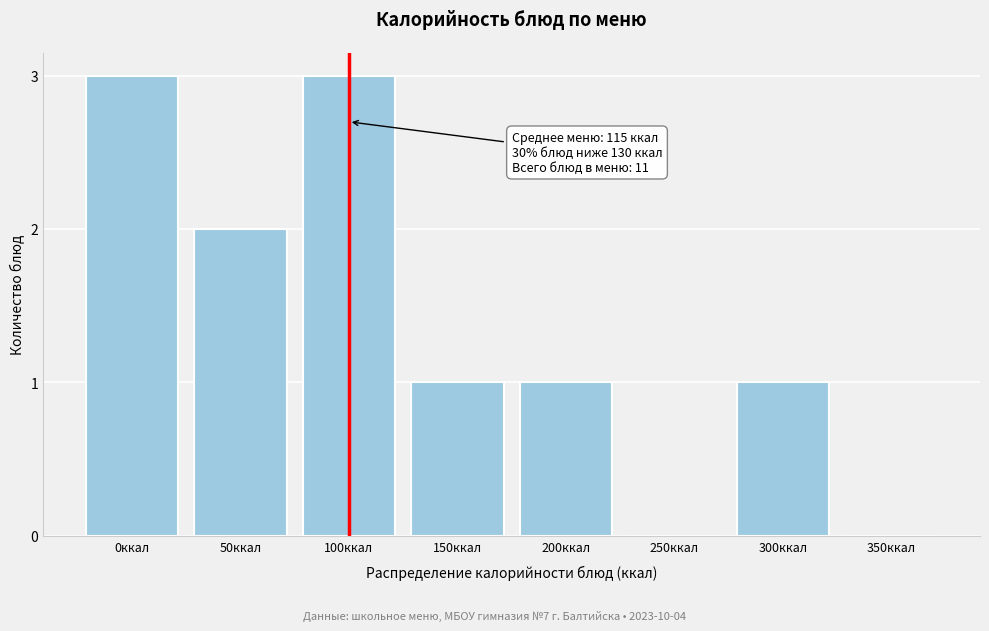

Reading right to left, what are all the values shown in this chart?

350ккал=0	300ккал=1	250ккал=0	200ккал=1	150ккал=1	100ккал=3	50ккал=2	0ккал=3